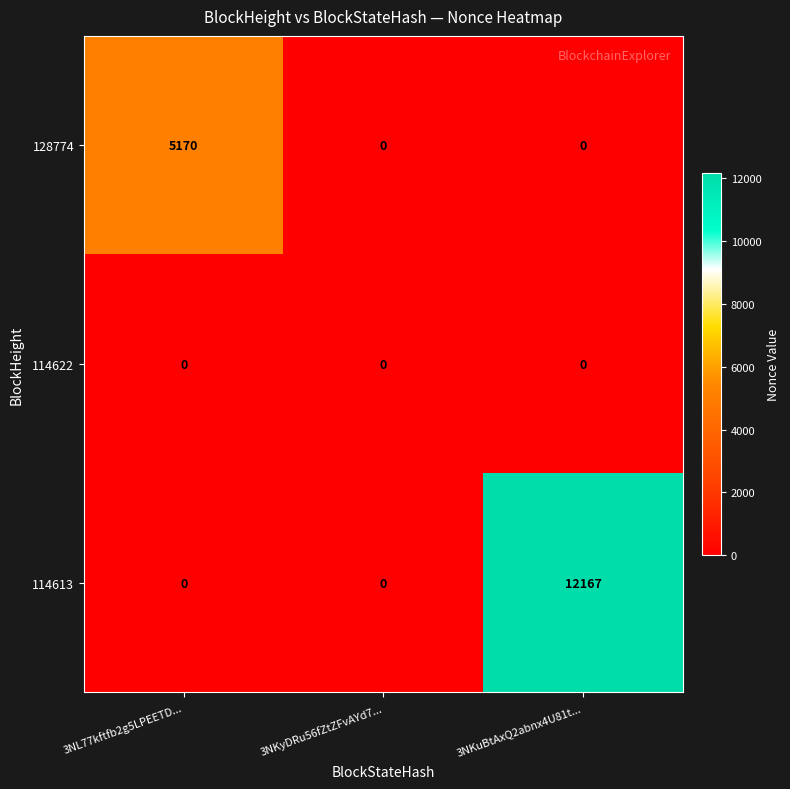

Reading right to left, what are all the values shown in this chart?

128774: 0	0	5170
114622: 0	0	0
114613: 12167	0	0